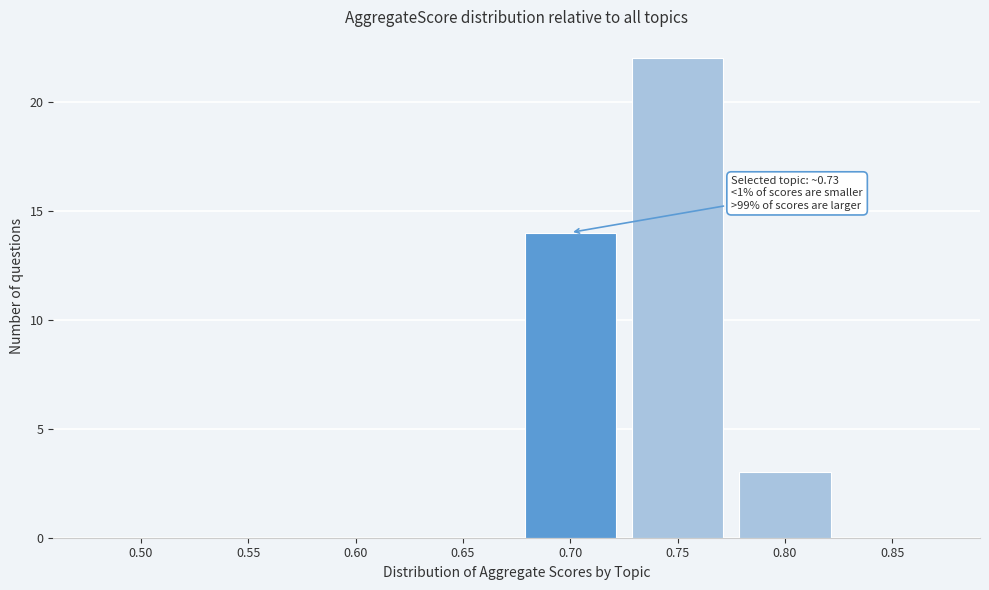

What is the sum of the values at 0.75 and 0.50?

22